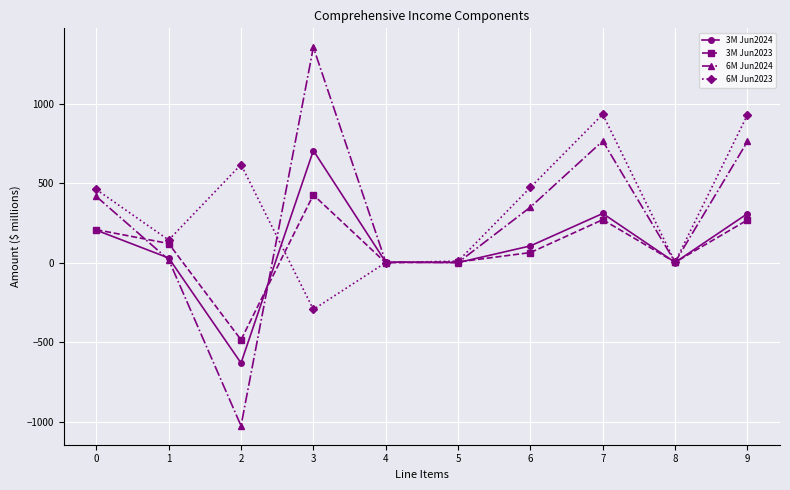

Rank the series at 2 from highest to lowest value.

6M Jun2023, 3M Jun2023, 3M Jun2024, 6M Jun2024